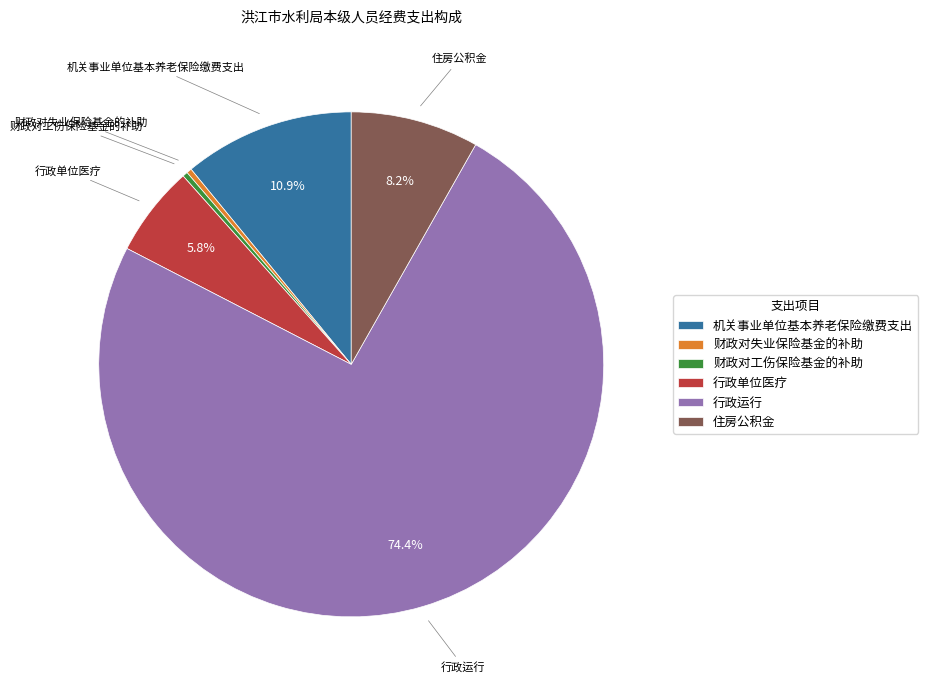

Which has a higher value, 机关事业单位基本养老保险缴费支出 or 行政运行?

行政运行